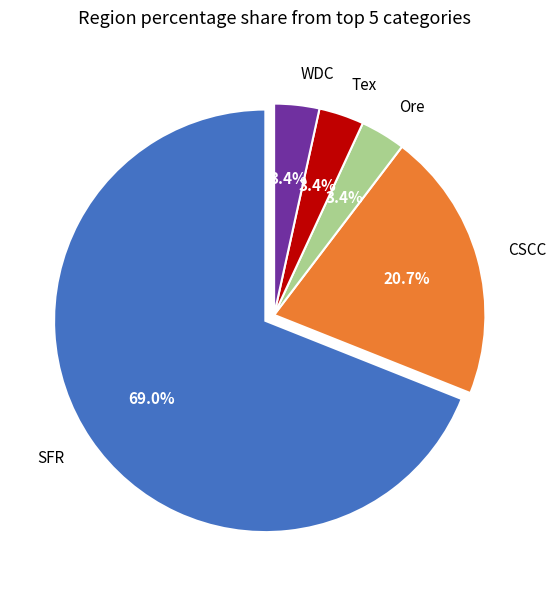

Which has a higher value, CSCC or SFR?

SFR